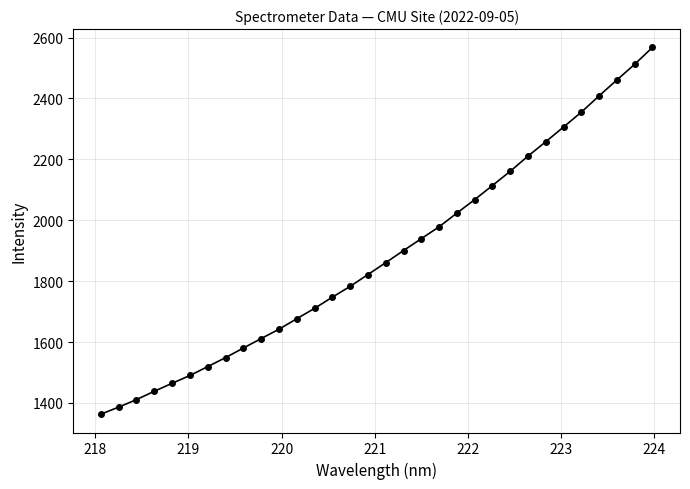

What is the greatest value displayed?

2567.7